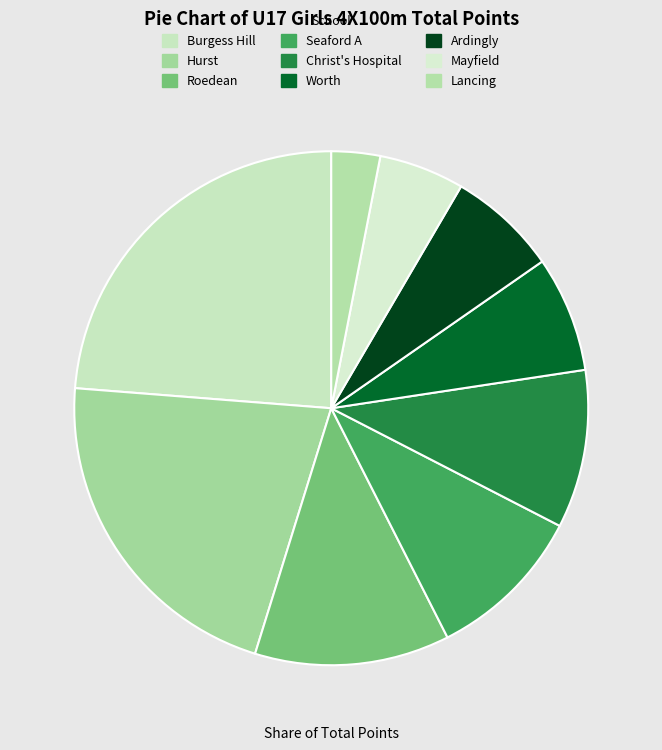

To the nearest percent, what portion does Ardingly represent?

7%